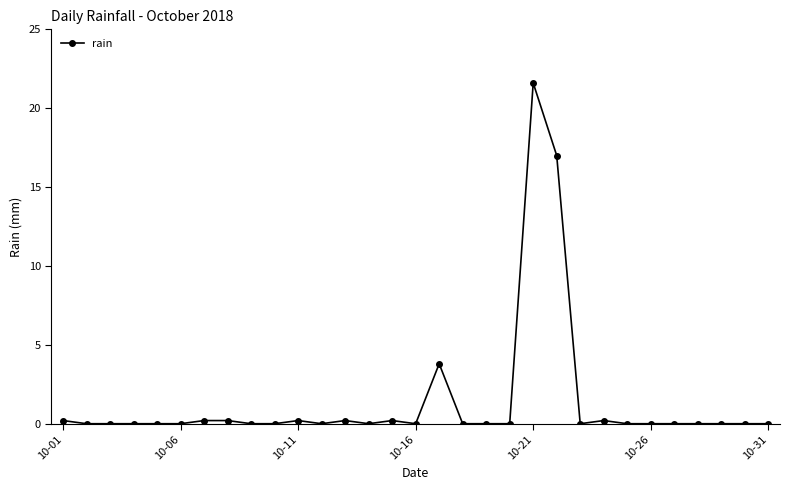

What is the difference between the second highest and minimum values?

17.0